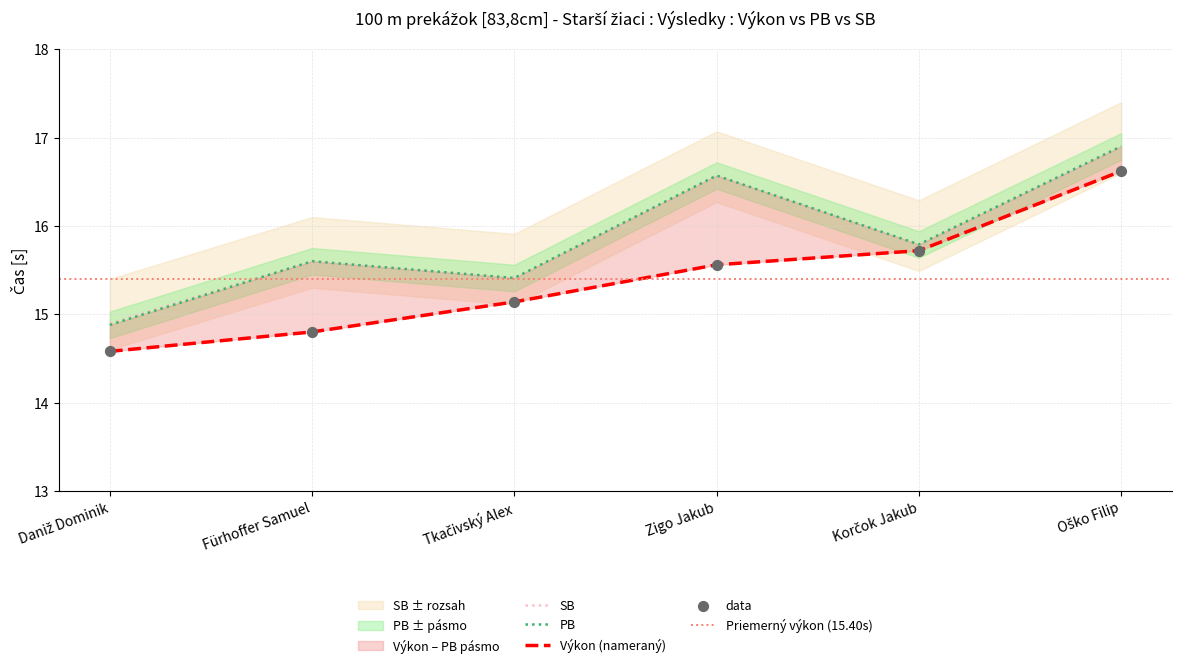

Which series reaches the maximum Y coordinate?

PB